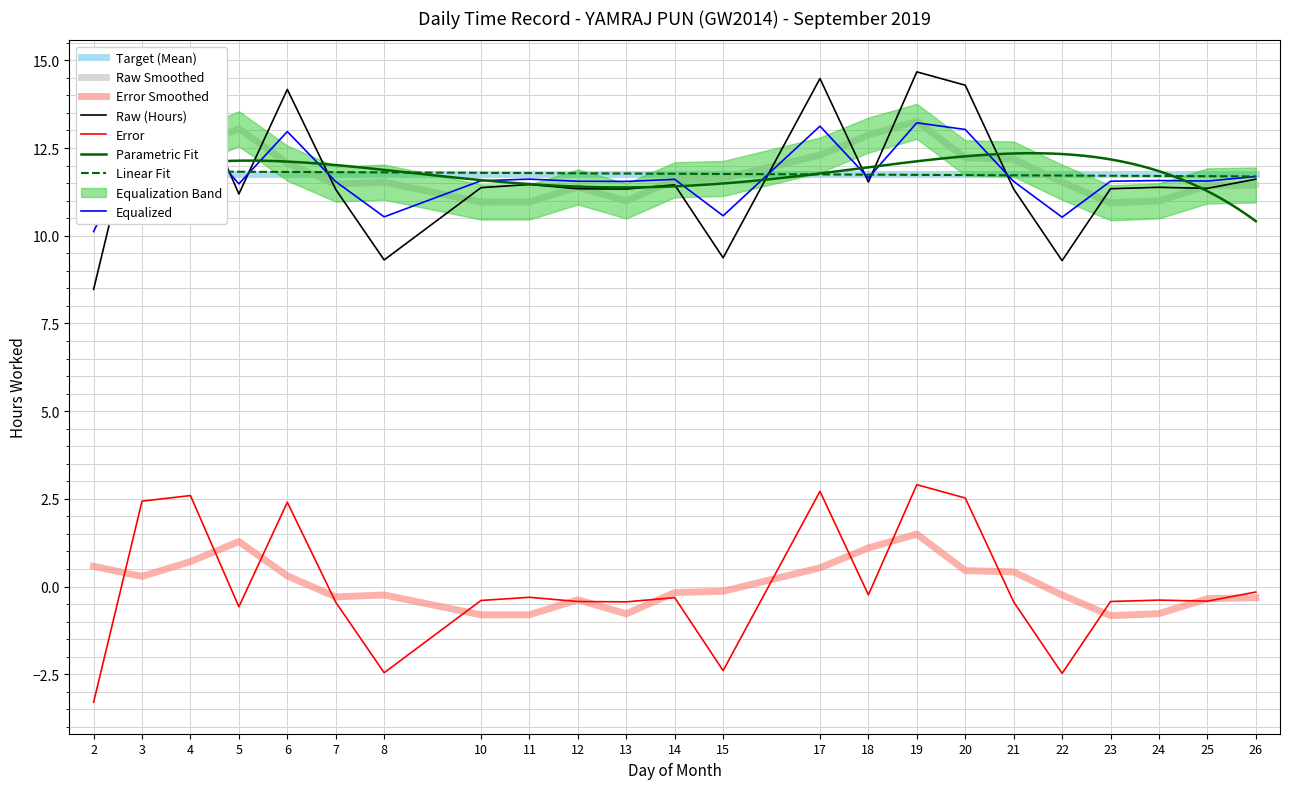

Reading left to right, extract all data points from this chart.

2=8.5	3=14.2	4=14.4	5=11.2	6=14.2	7=11.3	8=9.3	10=11.4	11=11.5	12=11.3	13=11.3	14=11.4	15=9.4	17=14.5	18=11.5	19=14.7	20=14.3	21=11.3	22=9.3	23=11.3	24=11.4	25=11.3	26=11.6